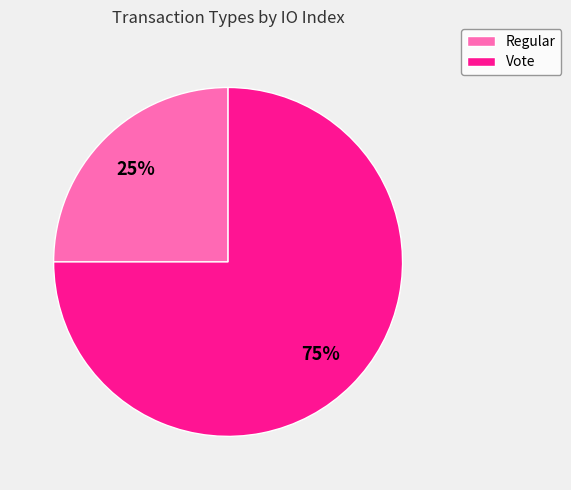

To the nearest percent, what is the combined percentage of Regular and Vote?

100%